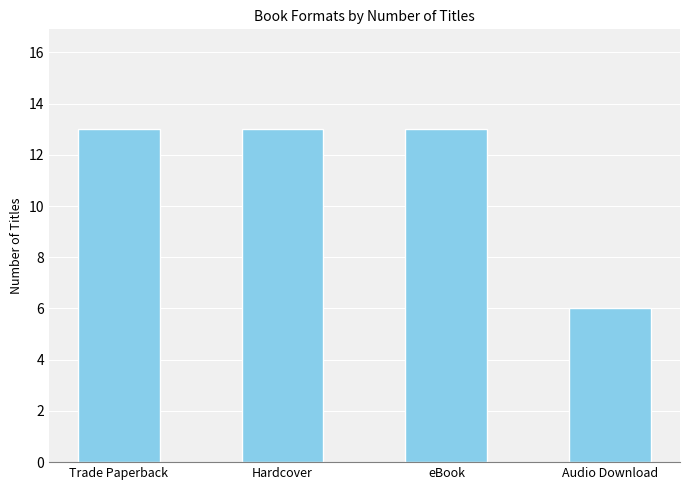

What is the approximate value at Hardcover?

13